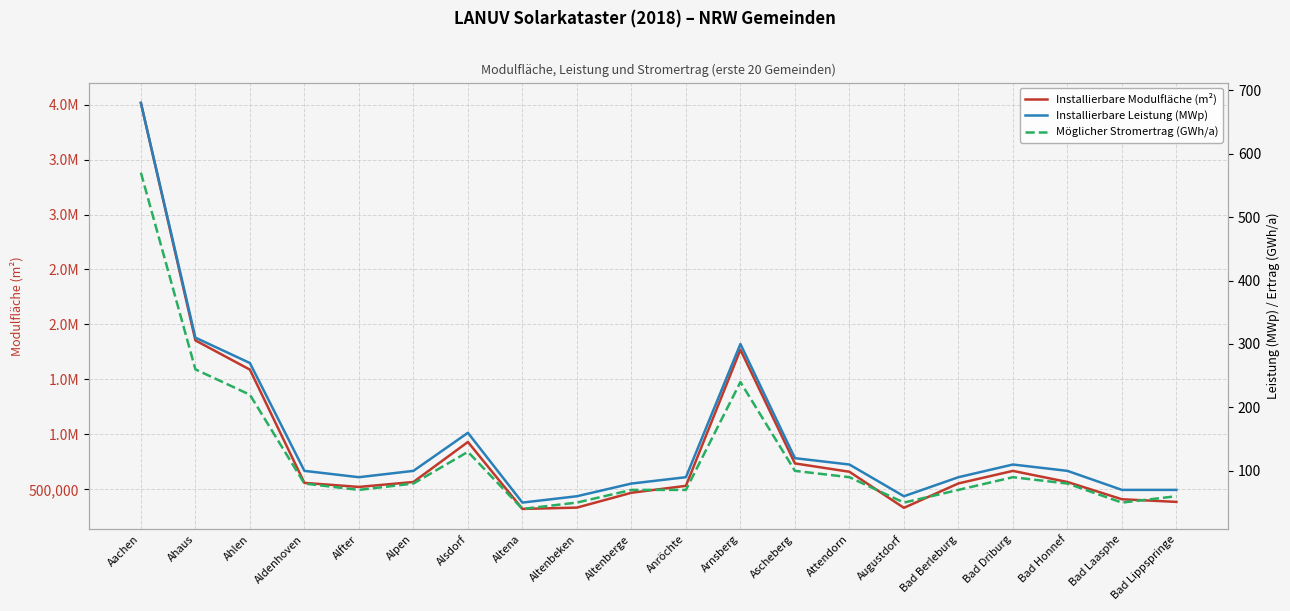

What are all the series names shown in the legend?

Installierbare Modulfläche (m²), Installierbare Leistung (MWp), Möglicher Stromertrag (GWh/a)